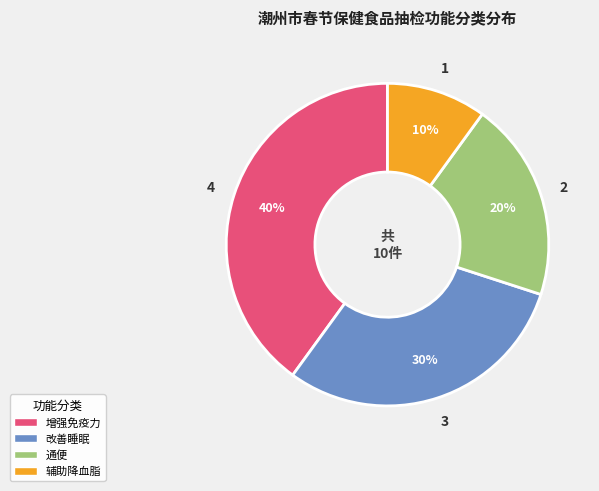

How many segments does this pie chart have?

4